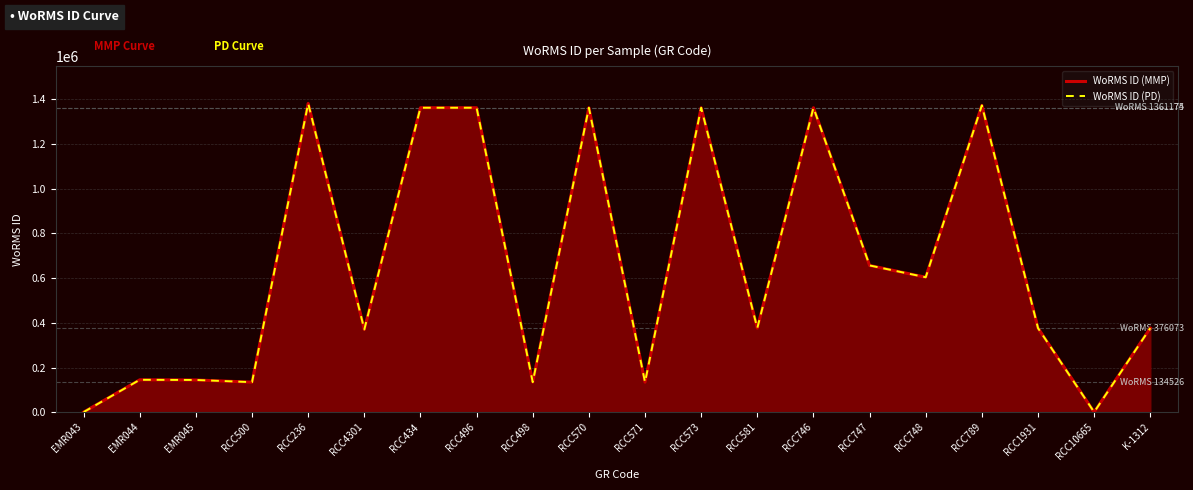

True or false: WoRMS ID (PD) has a value of 1008690 at RCC748.

False